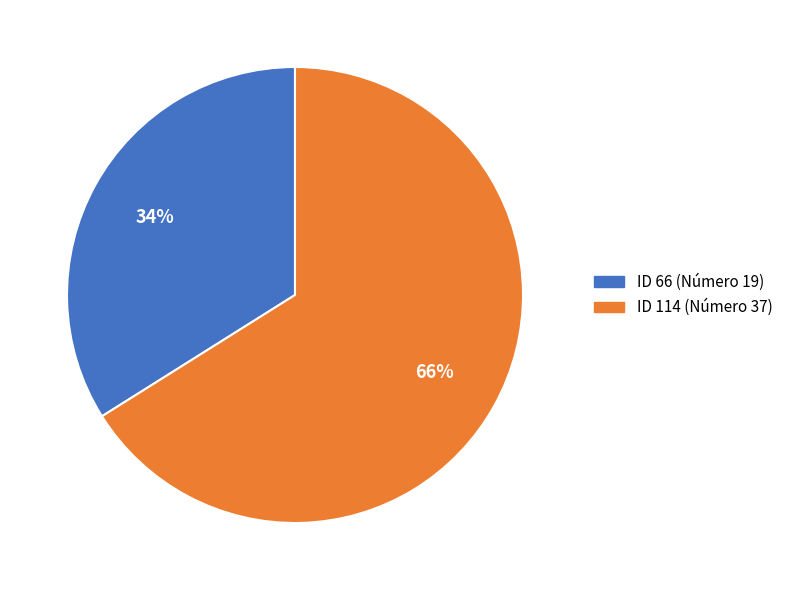

To the nearest percent, what is the difference between the ID 66 (Número 19) and ID 114 (Número 37) slice percentages?

32%